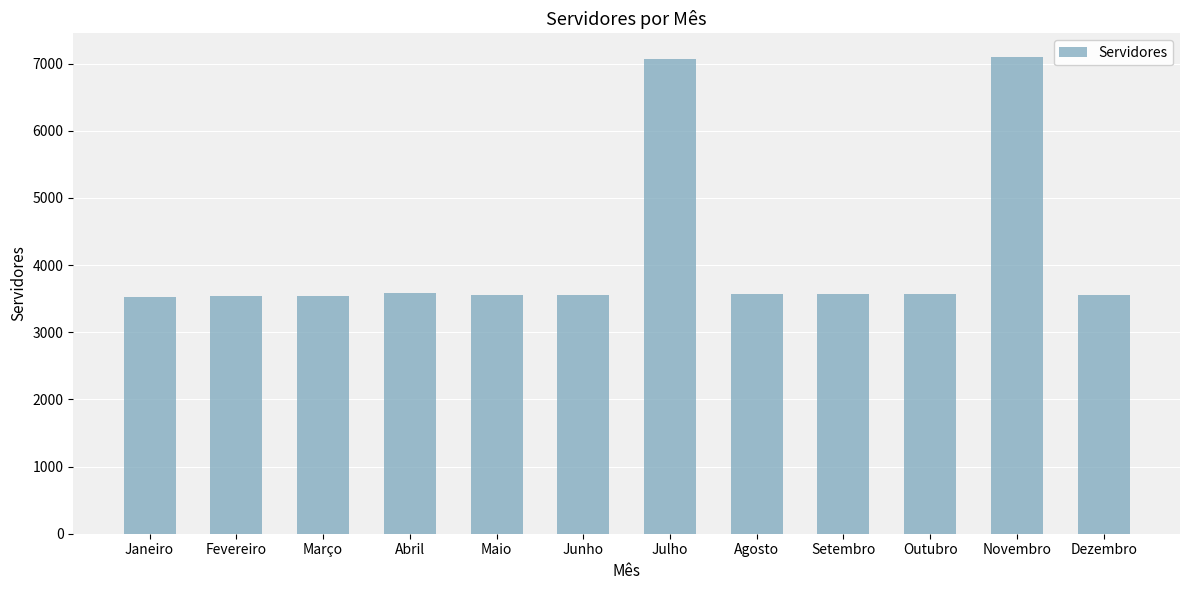

What is the label of the 4th bar from the right?

Setembro